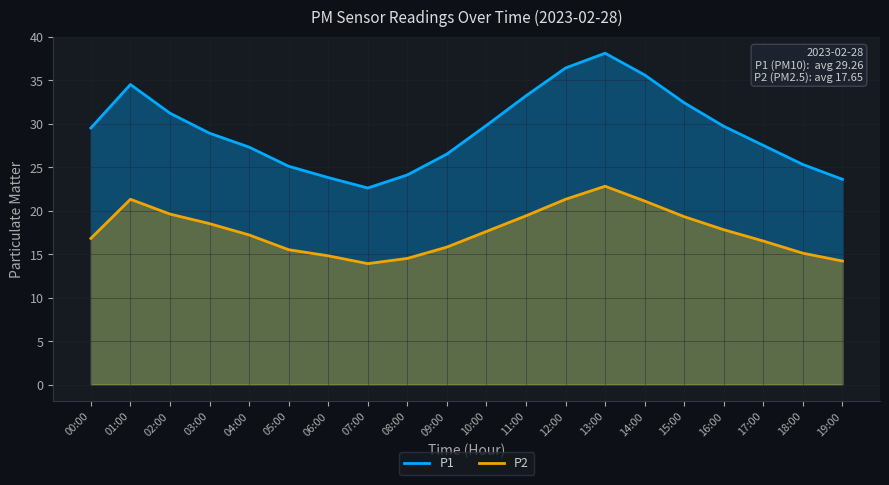

At which label does P2 reach its minimum?

07:00